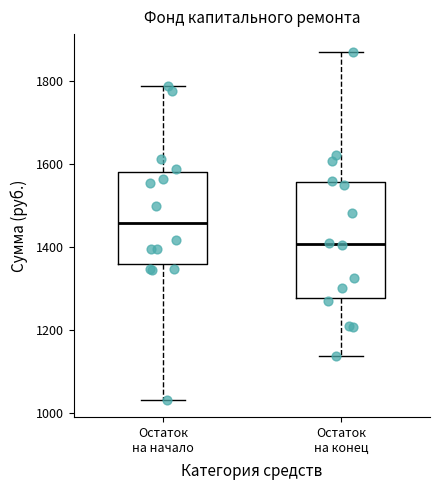

Reading left to right, read every box against the y-axis: the position of its median line, the range the box covers, and the ends of its whiskers. The values are not printed on the chart, so give them approximately, as read against the axis.

Остаток на начало: median 1460, box 1360 to 1580, whiskers 1040 to 1780
Остаток на конец: median 1400, box 1280 to 1560, whiskers 1140 to 1880